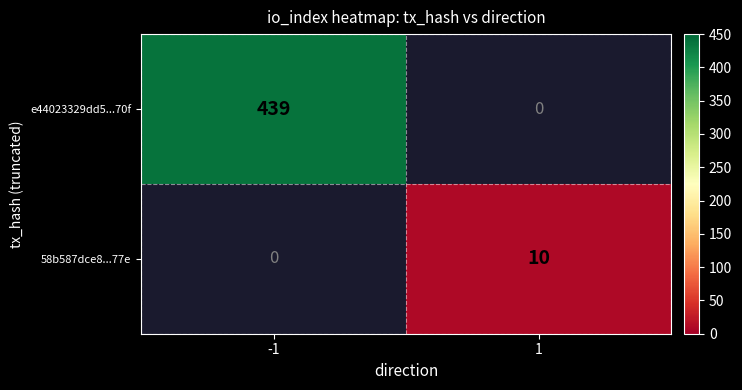

How many categories are shown in the chart?

2